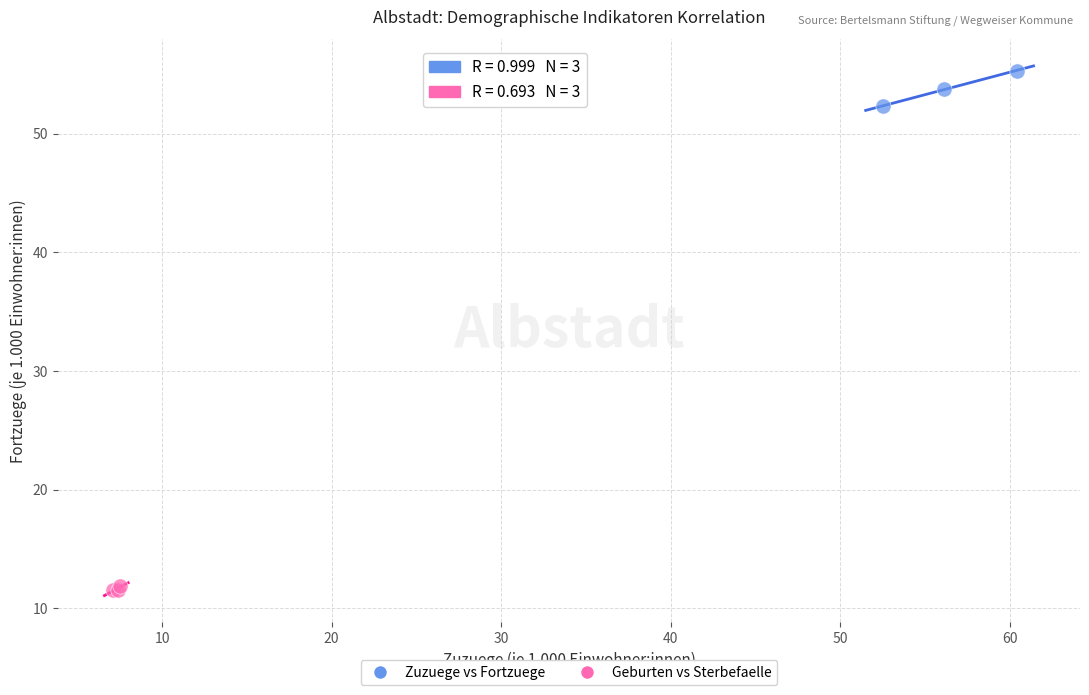

Which series reaches the maximum Y coordinate?

Zuzuege vs Fortzuege